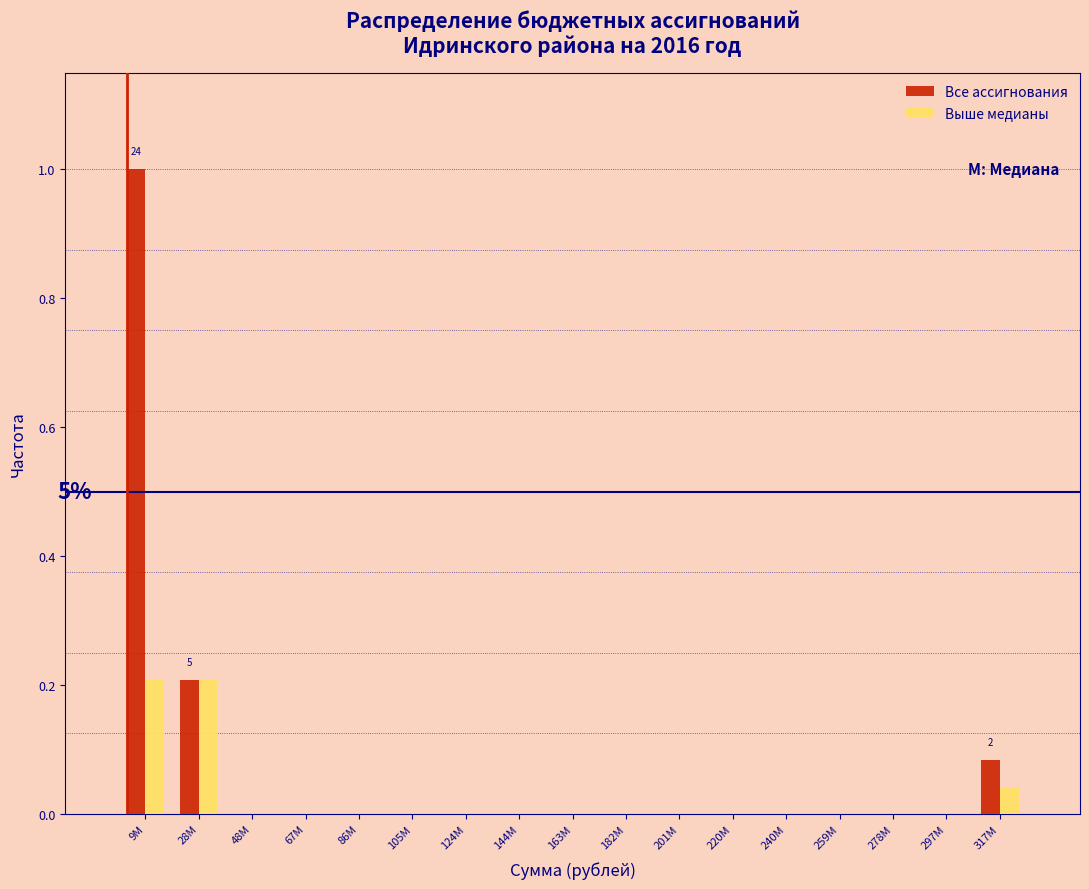

Which series changed the most between 9M and 201M?

Все ассигнования